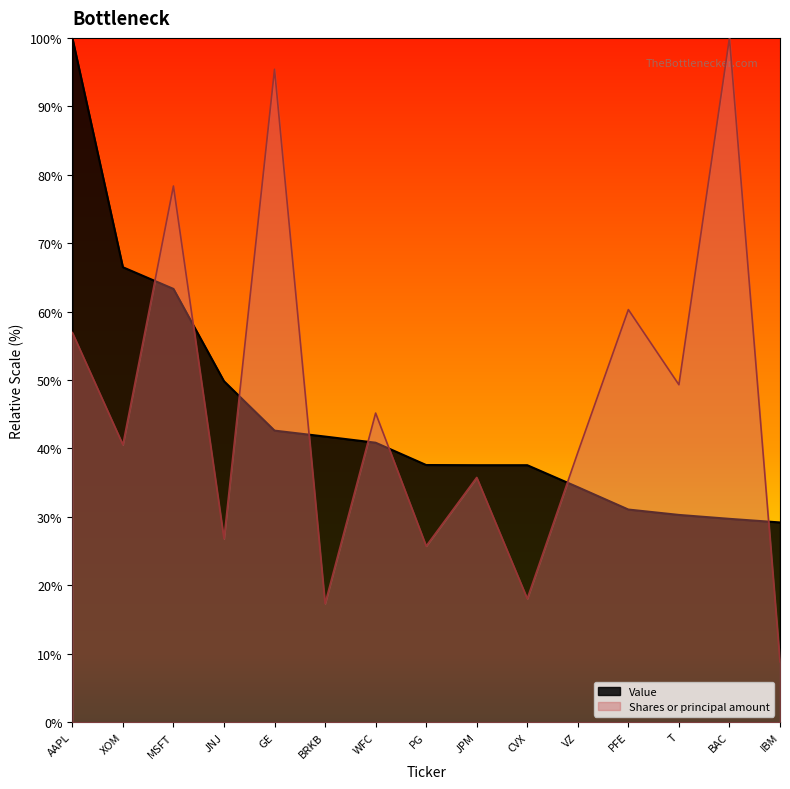

What is the difference between the maximum and second lowest values in the Shares or principal amount series?

82.7